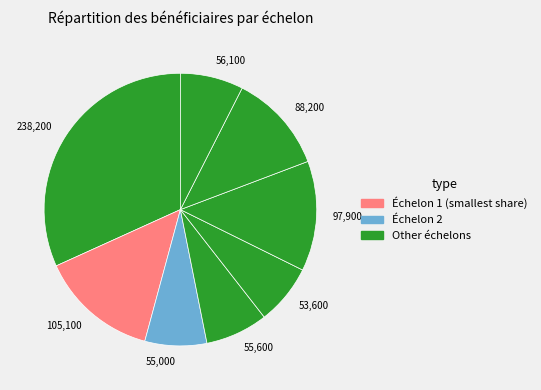

Which category has the biggest portion of the pie?

238,200